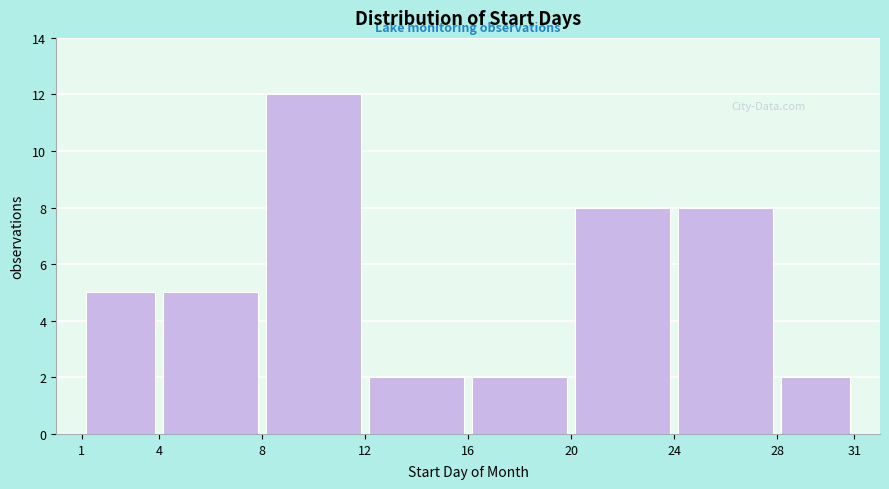

Reading left to right, transcribe this chart: for each bar, give the range it covers on the x-axis and its height. The values are not printed on the chart, so give them approximately, as read against the axis.

1 to 4: 5
4 to 8: 5
8 to 12: 12
12 to 16: 2
16 to 20: 2
20 to 24: 8
24 to 28: 8
28 to 31: 2